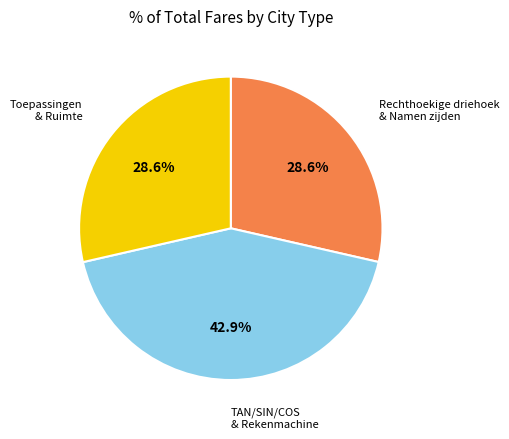

Is there a majority slice in this chart?

No